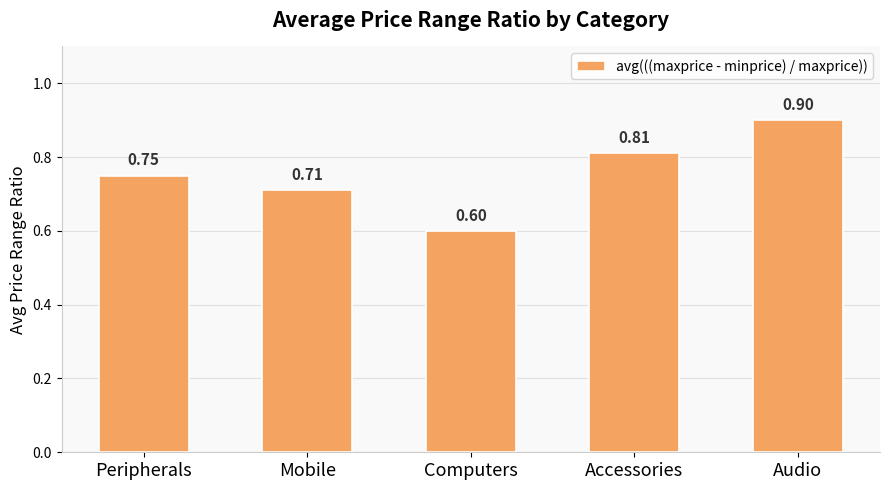

What position from the left is Peripherals?

1